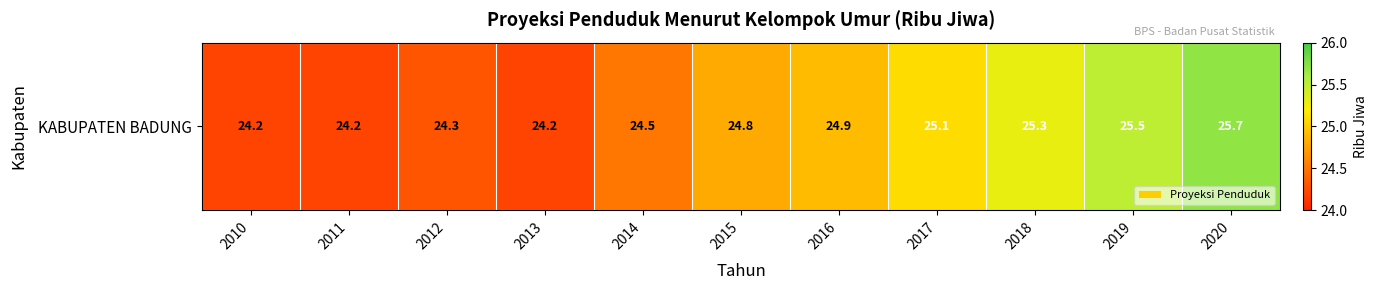

Which has a higher value, 2016 or 2017?

2017